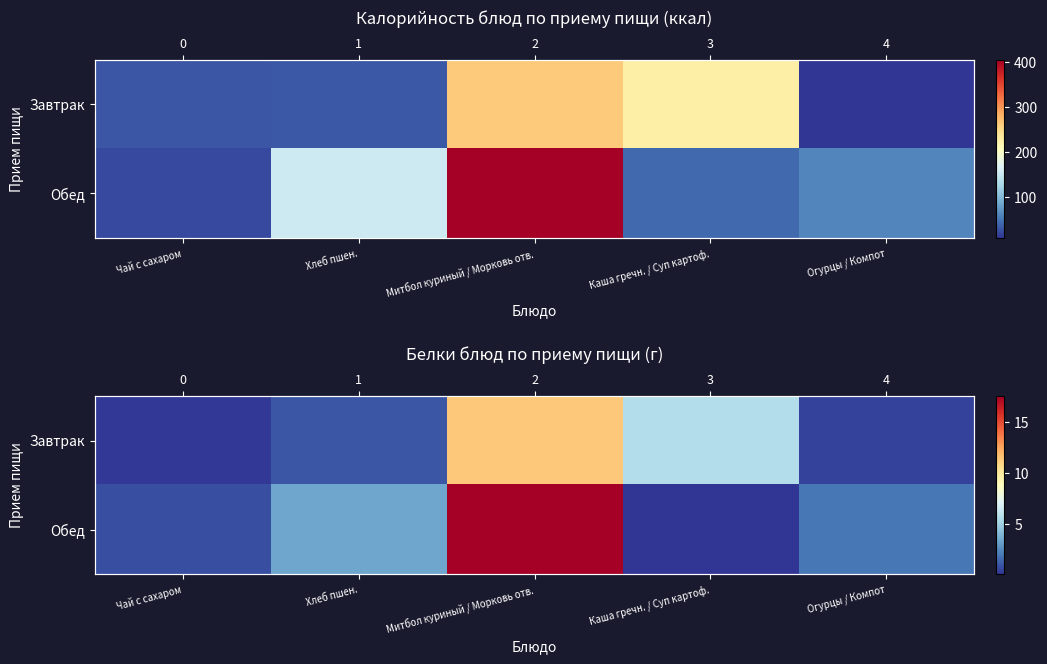

Between Чай с сахаром and Огурцы / Компот, which is larger?

Огурцы / Компот